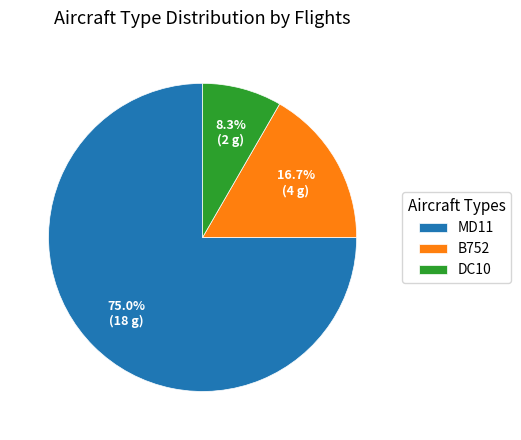

What is the smallest slice in the pie chart?

DC10